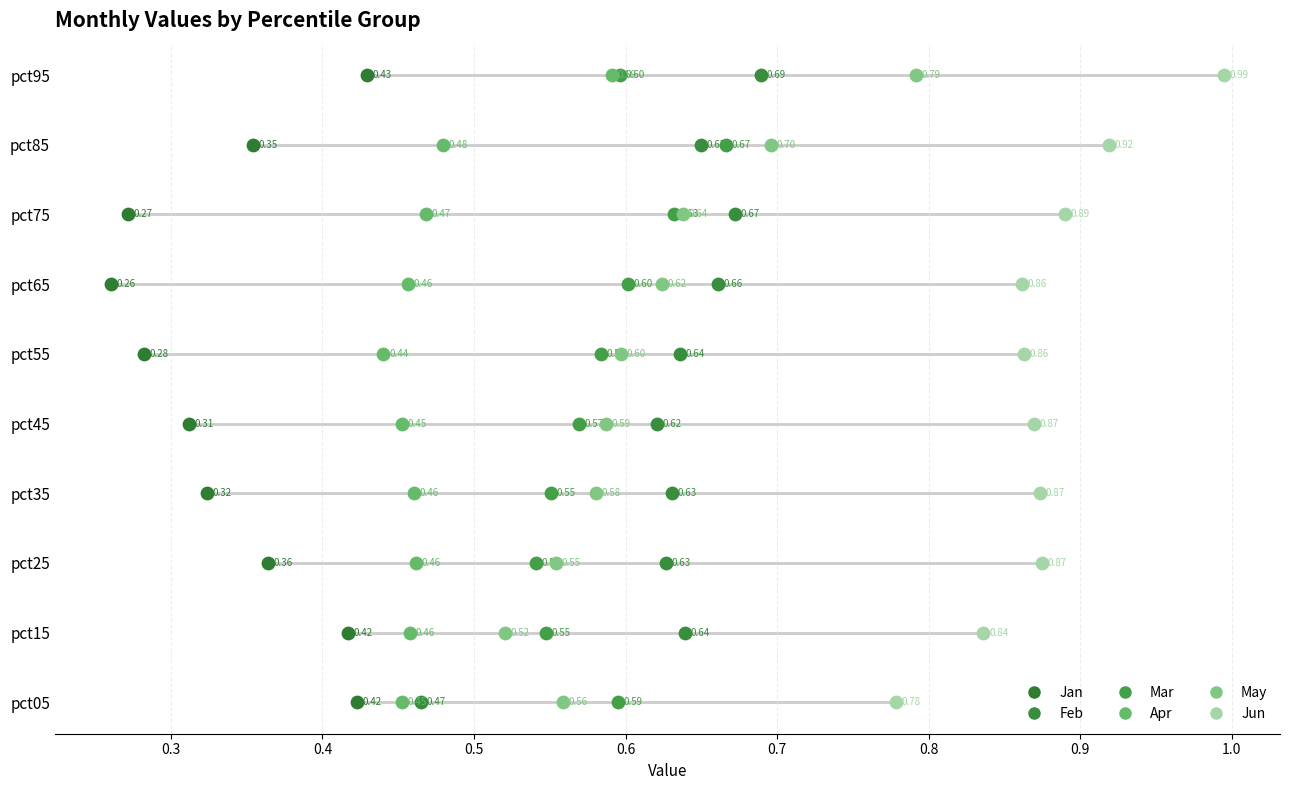

Is the value of Jan at 0.9 greater than the value of May at 0.4?

Yes